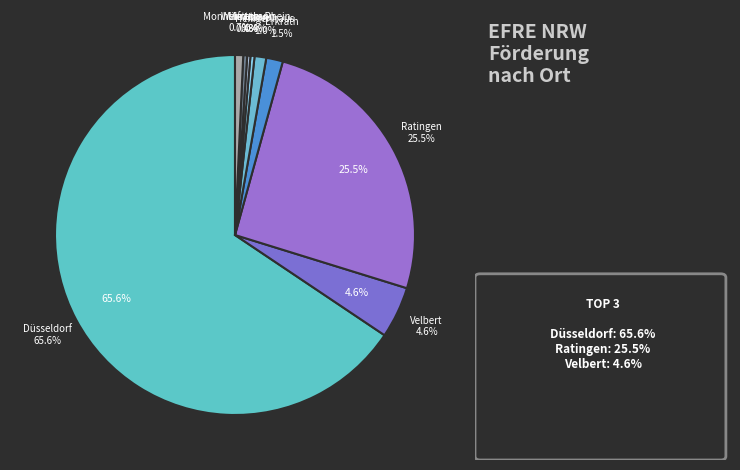

Is it true that Wülfrath, Stadt is 10% of the pie?

False